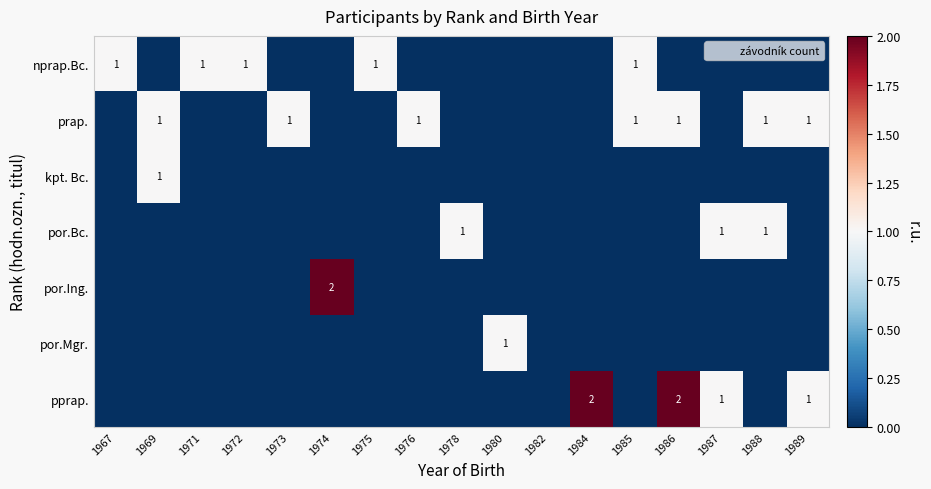

The por.Ing. series shows -1 at 1975. True or false?

False